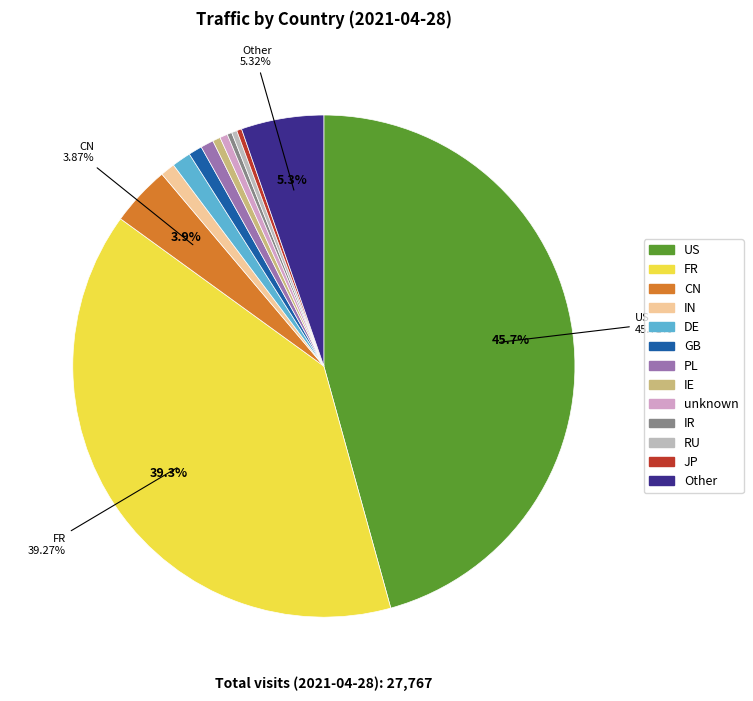

What is the ratio of the value at CN to the value at RU?

11.2